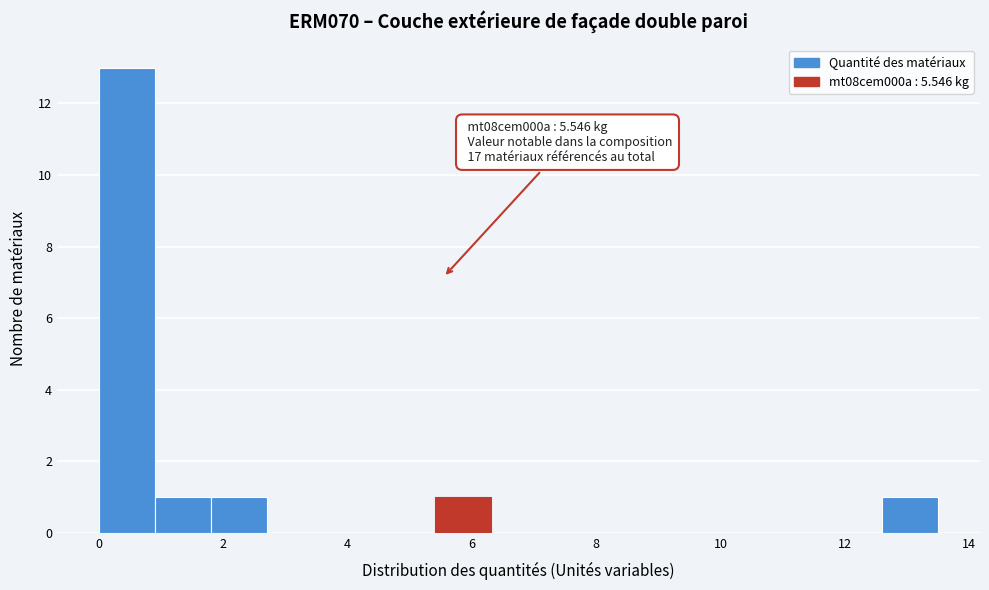

Over which range of the x-axis is the bar tallest?

0.0 to 1.0